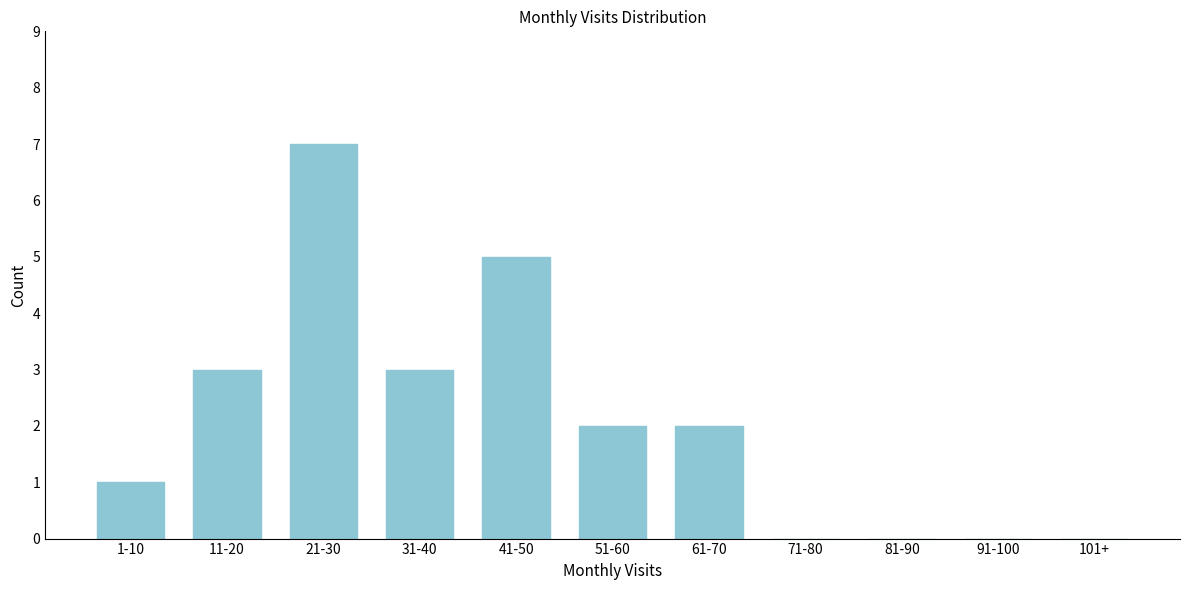

Reading left to right, transcribe all the data shown in this chart.

1-10=1	11-20=3	21-30=7	31-40=3	41-50=5	51-60=2	61-70=2	71-80=0	81-90=0	91-100=0	101+=0